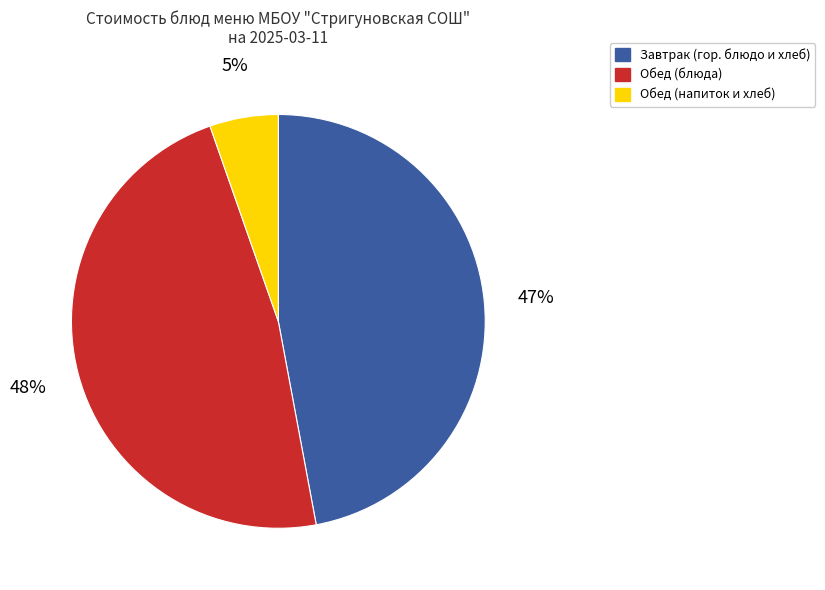

To the nearest percent, what percentage of the pie is Обед (блюда)?

48%